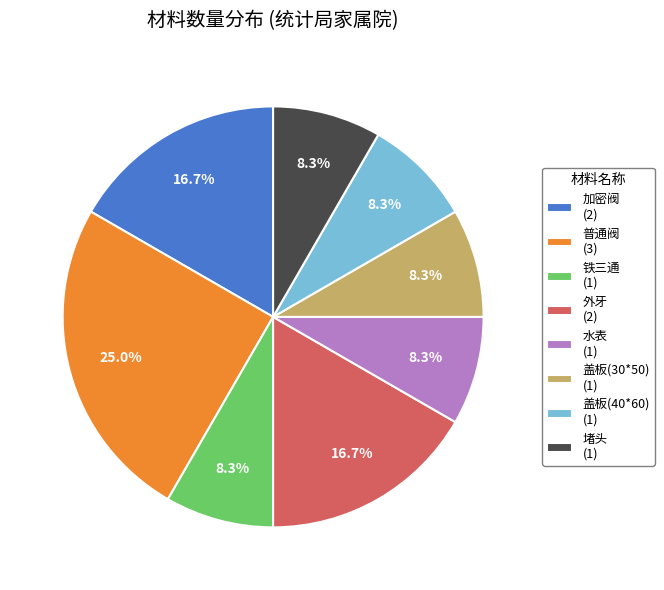

Which slice is the largest?

普通阀